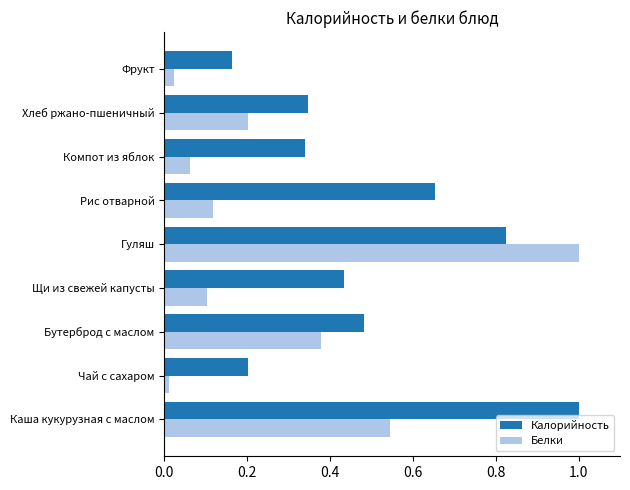

Rank the categories by Белки value from highest to lowest.

Гуляш, Каша кукурузная с маслом, Бутерброд с маслом, Хлеб ржано-пшеничный, Рис отварной, Щи из свежей капусты, Компот из яблок, Фрукт, Чай с сахаром